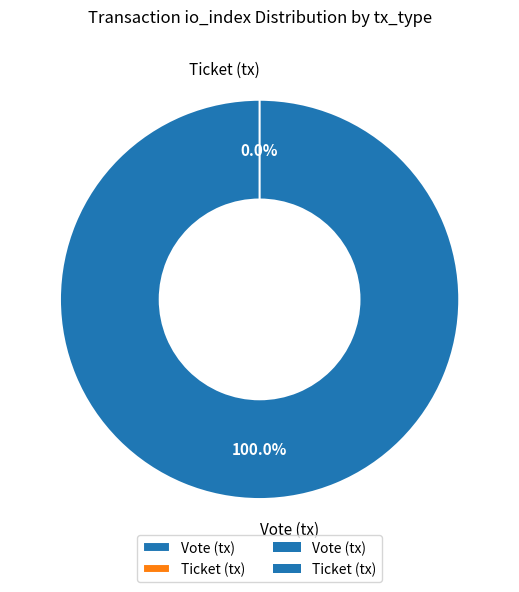

Rank the categories by value from highest to lowest.

Vote (tx), Ticket (tx)